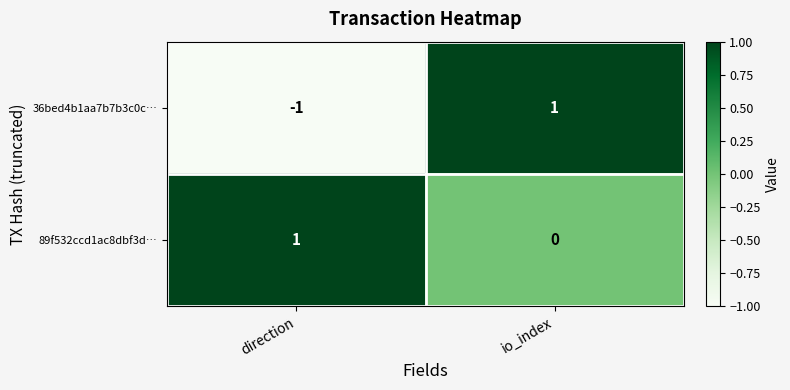

Where is 89f532ccd1ac8dbf3d… nearest to the value 0?

io_index